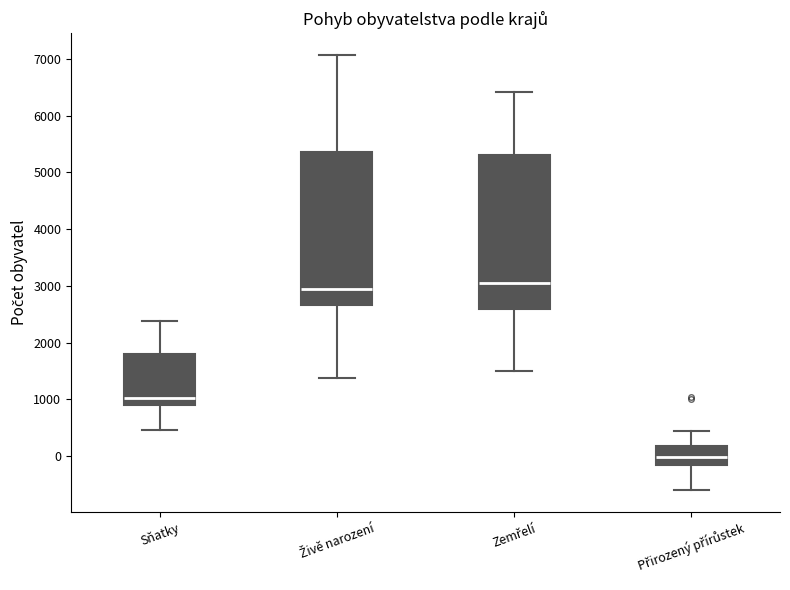

Reading left to right, transcribe this box plot: for each box, give where its median line is, the range the box spans, and where its two whiskers end, as read against the y-axis. The values are not printed on the chart, so give them approximately, as read against the axis.

Sňatky: median 1000, box 900 to 1800, whiskers 500 to 2400
Živě narození: median 2900, box 2700 to 5400, whiskers 1400 to 7100
Zemřelí: median 3000, box 2600 to 5300, whiskers 1500 to 6400
Přirozený přírůstek: median 0, box -200 to 200, whiskers -600 to 400